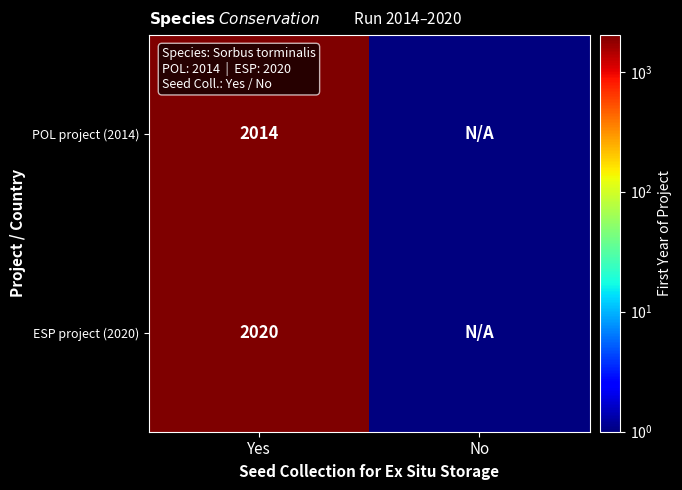

What is the spread (max minus min) of values at Yes?

6